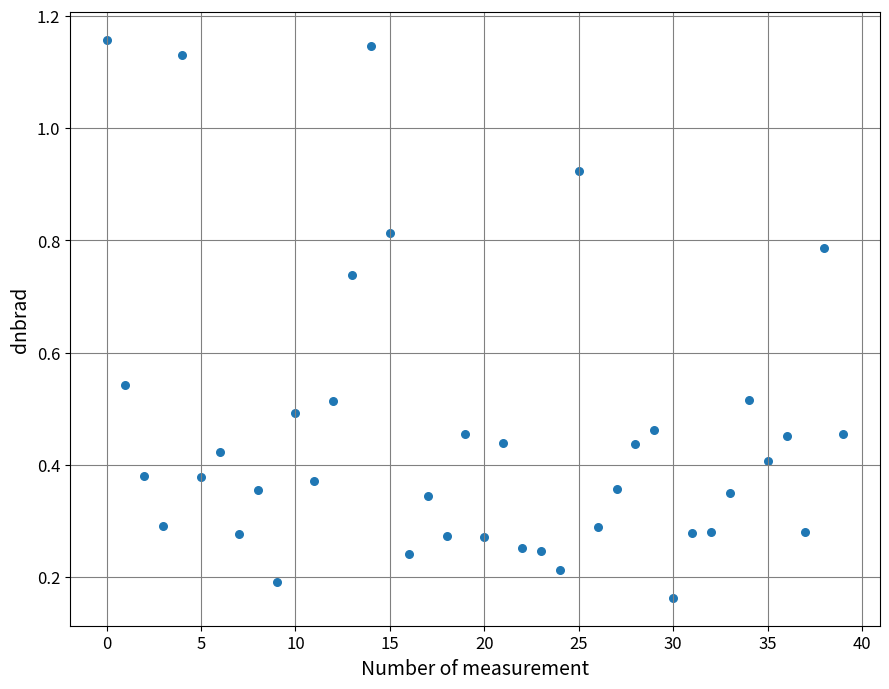

What is the range of Y values (max minus min)?

1.0